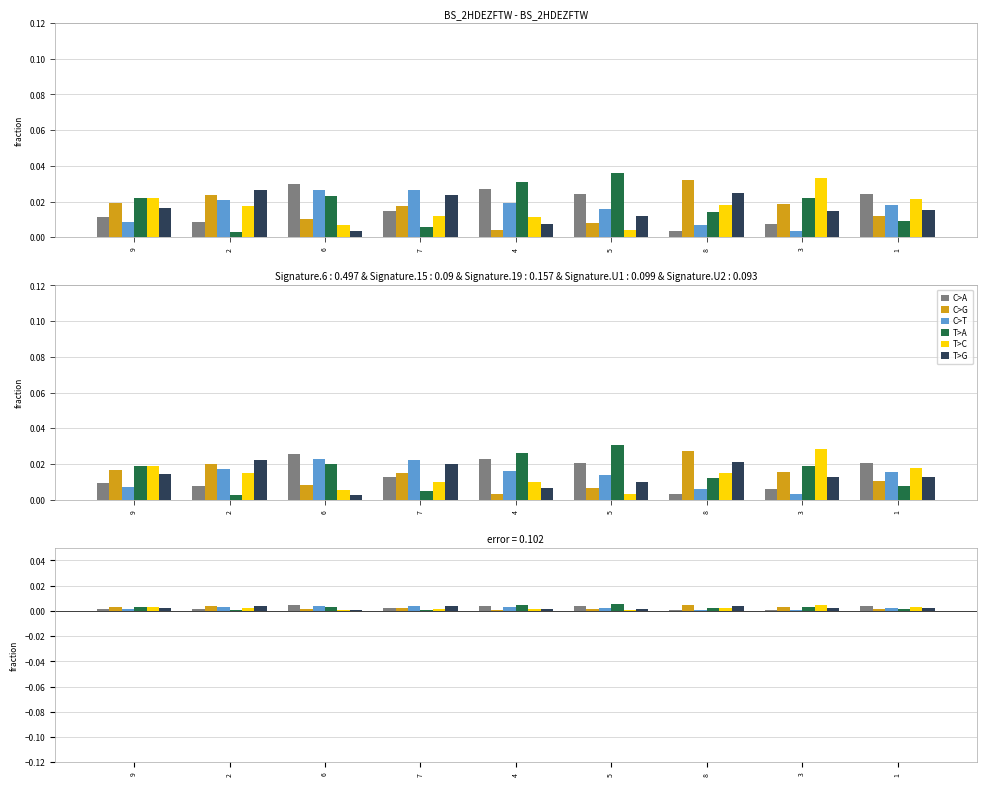

True or false: T>G has a value of 0.0 at 2.

True